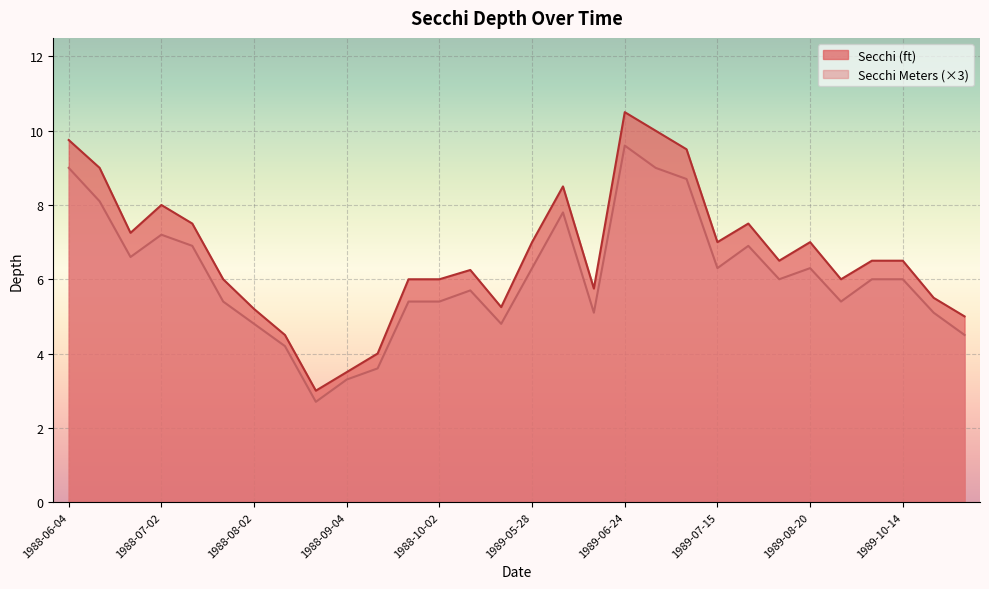

Count the number of categories in the chart.

30